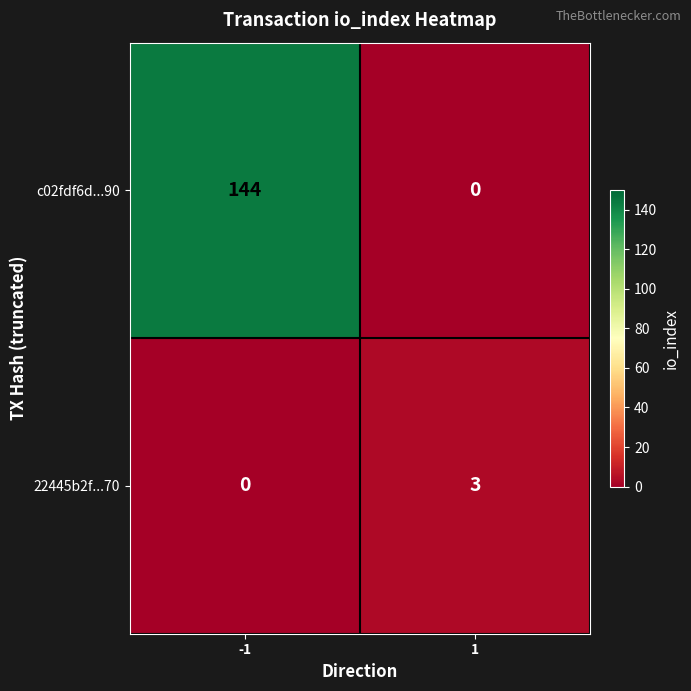

The value of c02fdf6d...90 at -1 is 144. True or false?

True